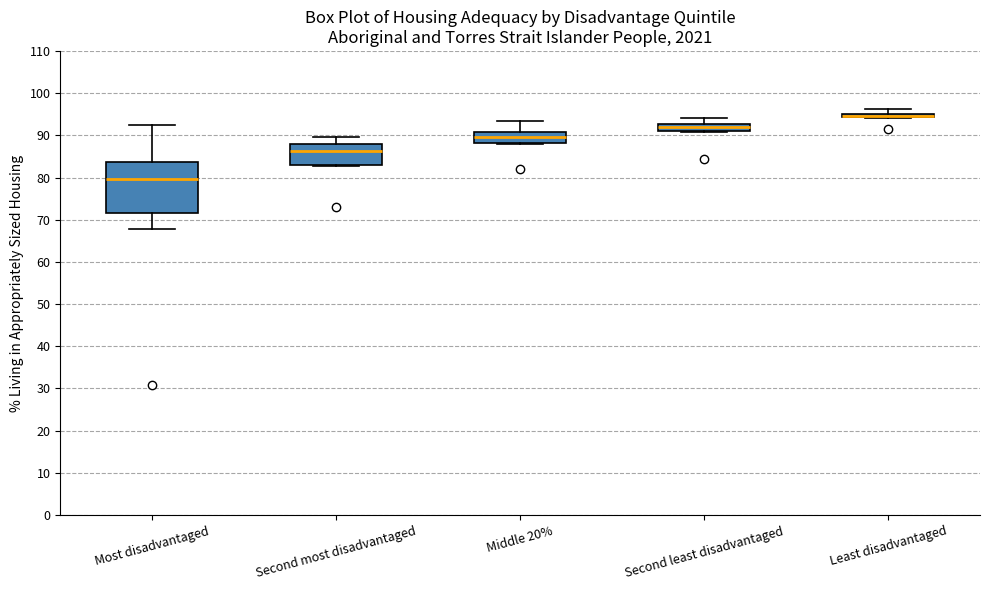

Which box is the tallest, from its lower edge to its upper edge?

Most disadvantaged